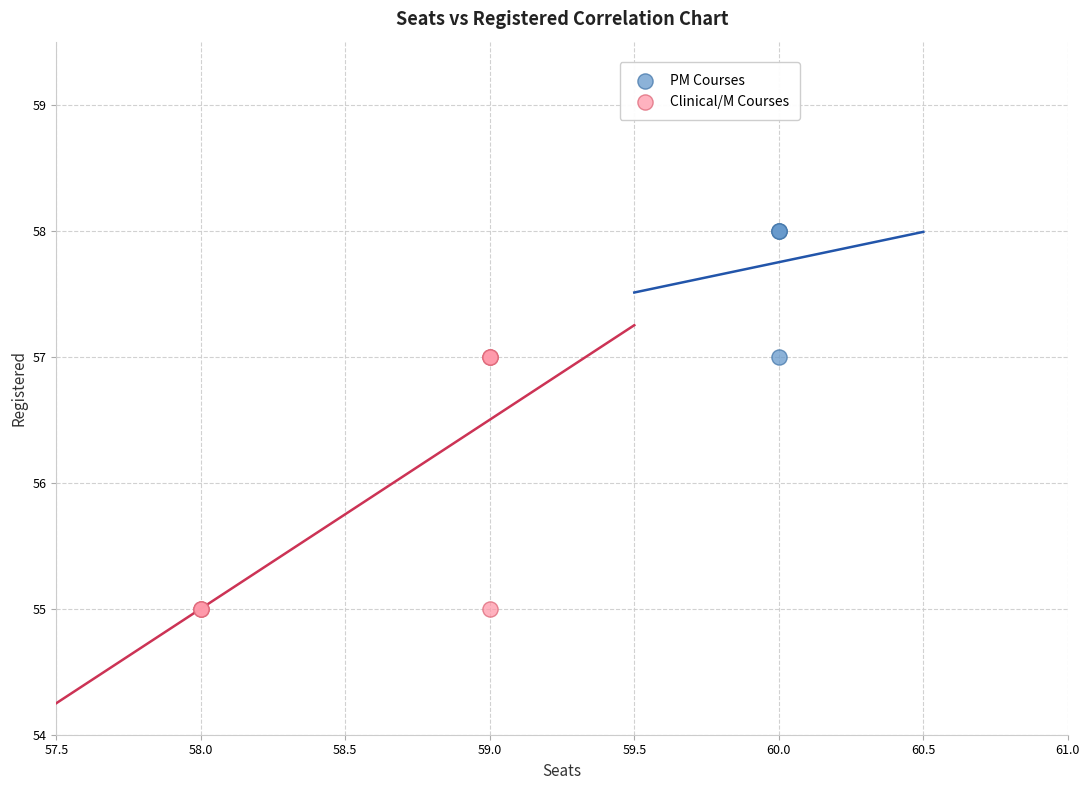

Which series contains the lowest Y value?

Clinical/M Courses